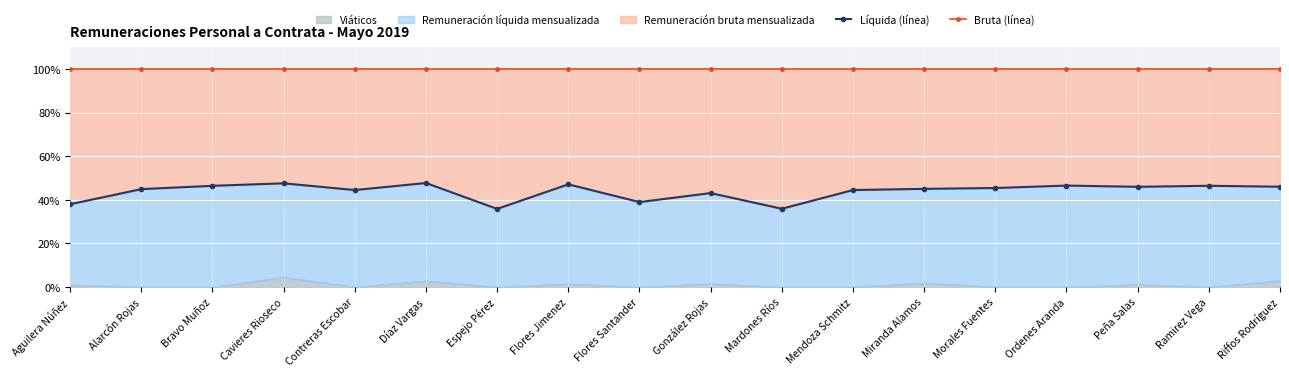

What is the label of the 7th point from the left?

Espejo Pérez